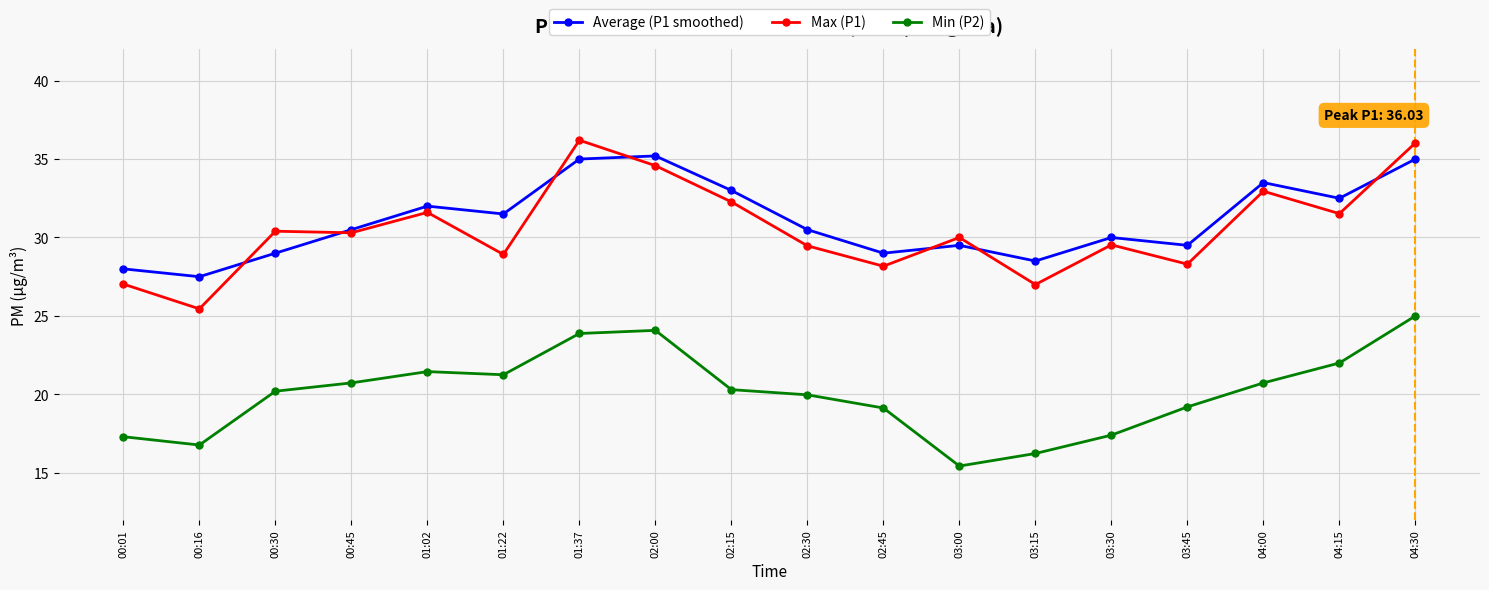

Between 01:02 and 02:45, which series saw the biggest shift?

Max (P1)